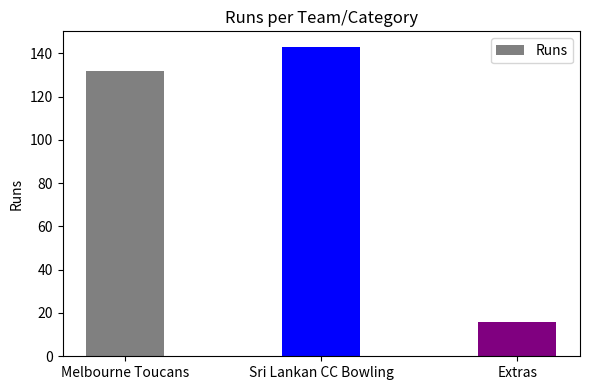

Which has a higher value, Sri Lankan CC Bowling or Melbourne Toucans?

Sri Lankan CC Bowling